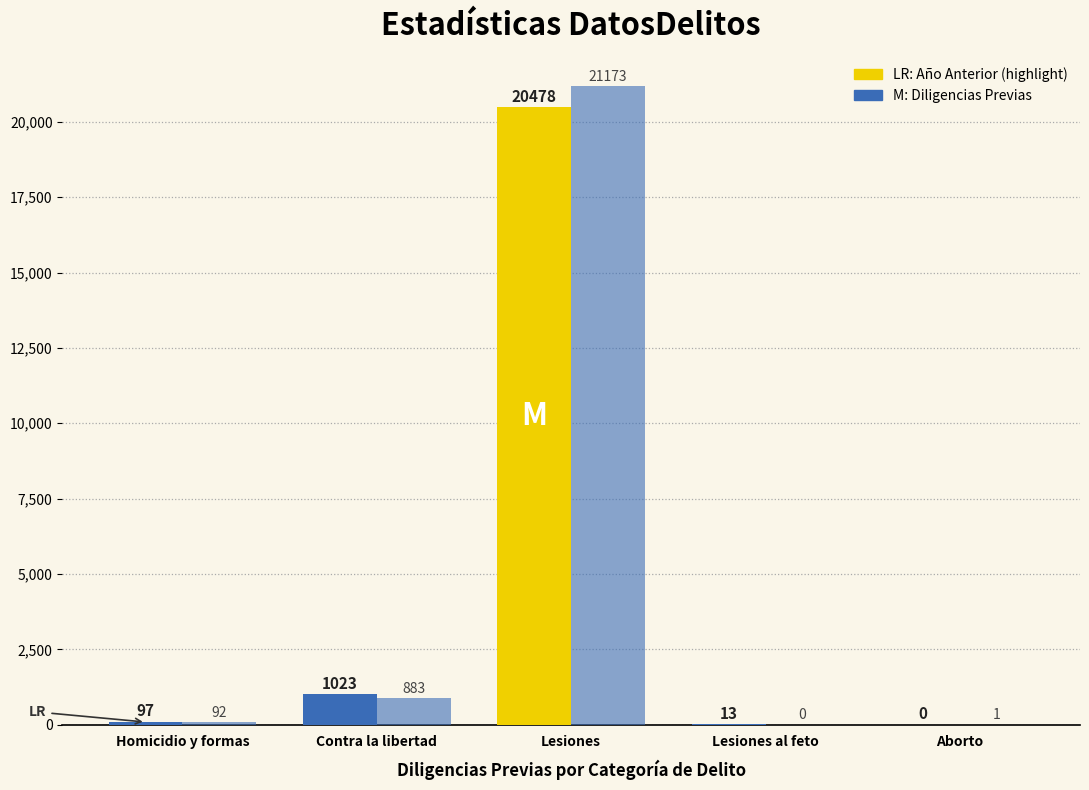

What position from the right is Lesiones al feto?

2